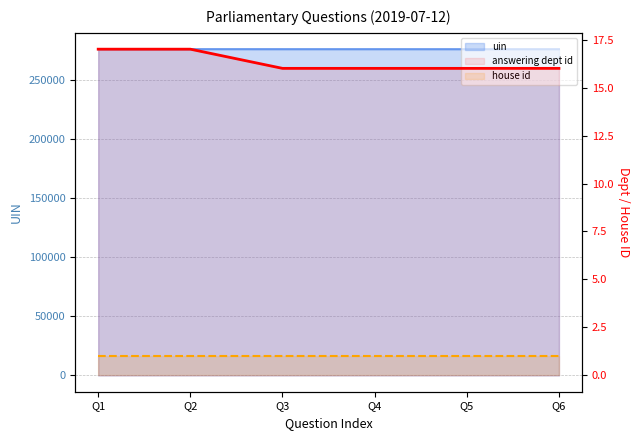

True or false: answering dept id and house id intersect in this chart.

False